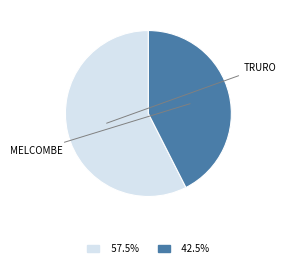

Combined, do MELCOMBE and TRURO account for over 50%?

Yes